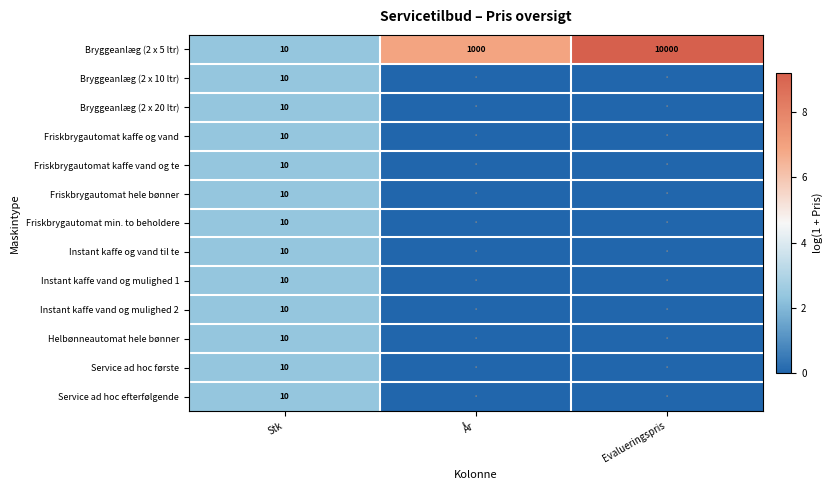

True or false: Instant kaffe vand og mulighed 2 has a value of 10 at Stk.

True